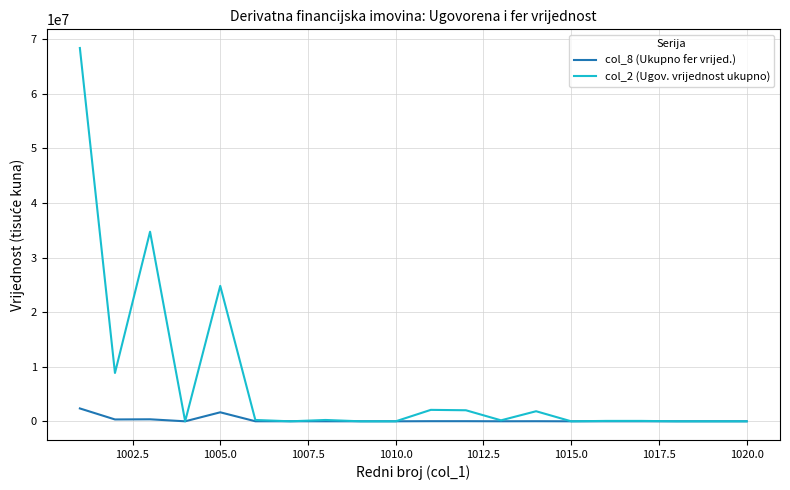

Which series has the largest range (max minus min)?

col_2 (Ugov. vrijednost ukupno)